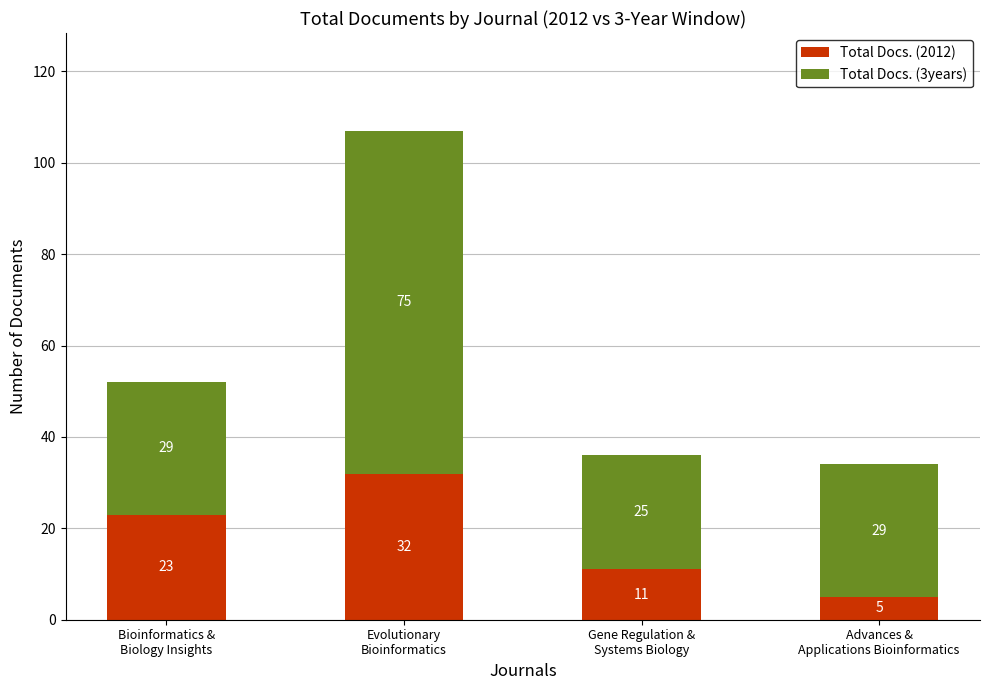

Reading left to right, list the values for the Total Docs. (2012) series.

23	32	11	5